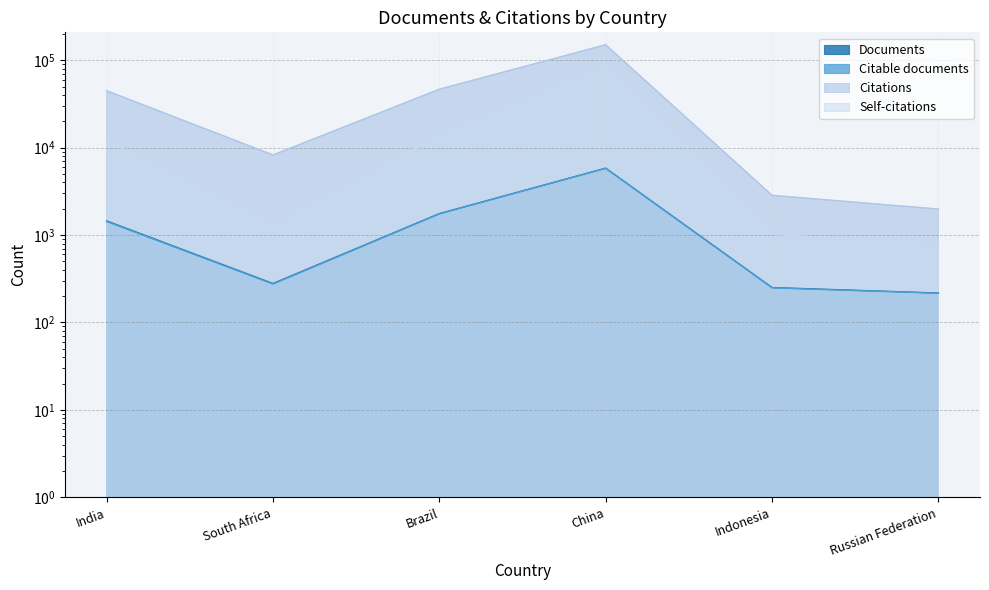

What is the lowest value of the Citations series?

1983